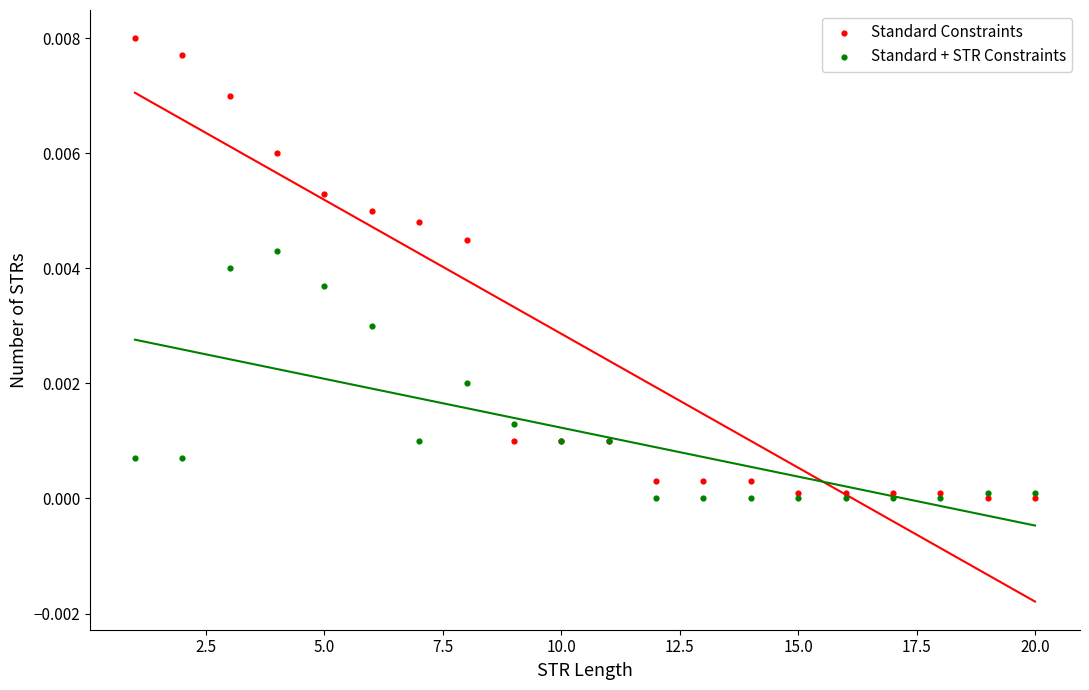

Which series reaches the maximum Y coordinate?

Standard Constraints